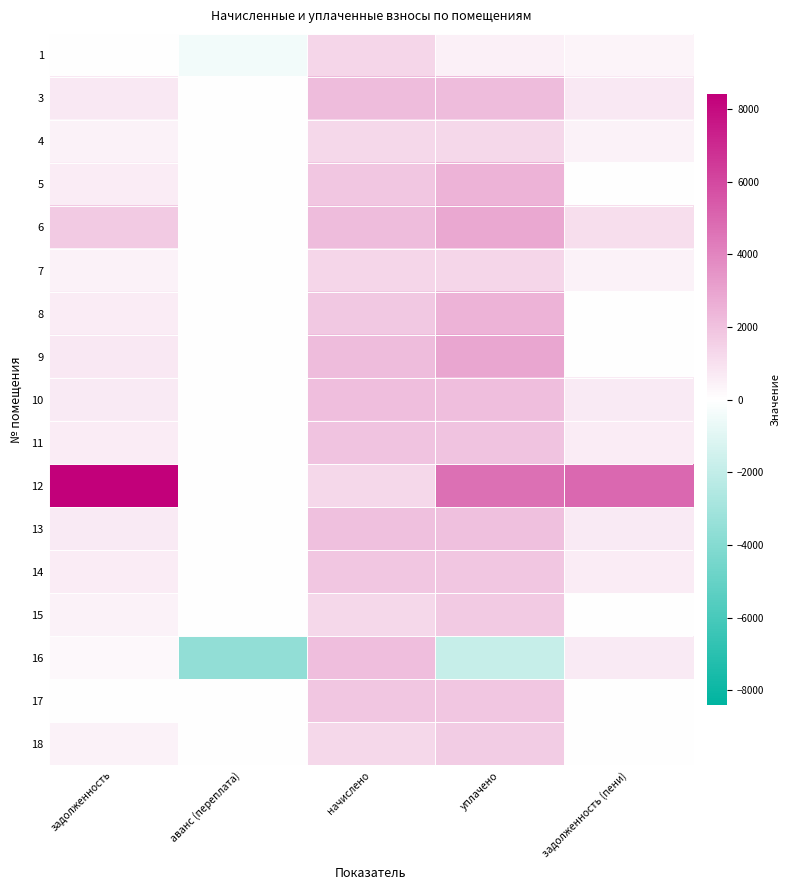

What is the spread (max minus min) of values at задолженность (пени)?

4983.6